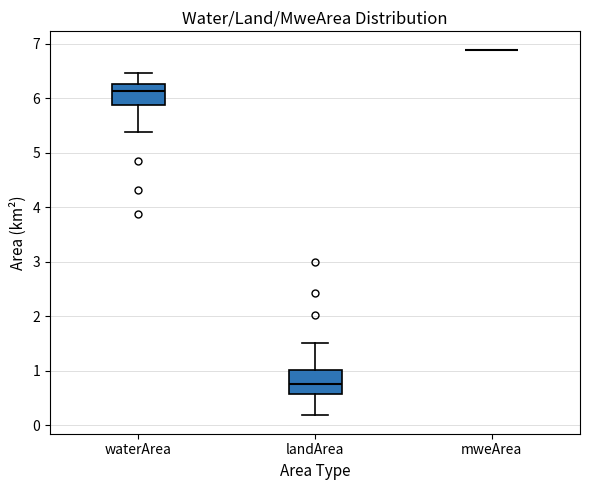

Reading left to right, transcribe this box plot: for each box, give where its median line is, the range the box spans, and where its two whiskers end, as read against the y-axis. The values are not printed on the chart, so give them approximately, as read against the axis.

waterArea: median 6.1, box 5.9 to 6.3, whiskers 5.4 to 6.5
landArea: median 0.8, box 0.6 to 1.0, whiskers 0.2 to 1.5
mweArea: box collapsed to a line at 6.9, whiskers 6.9 to 6.9